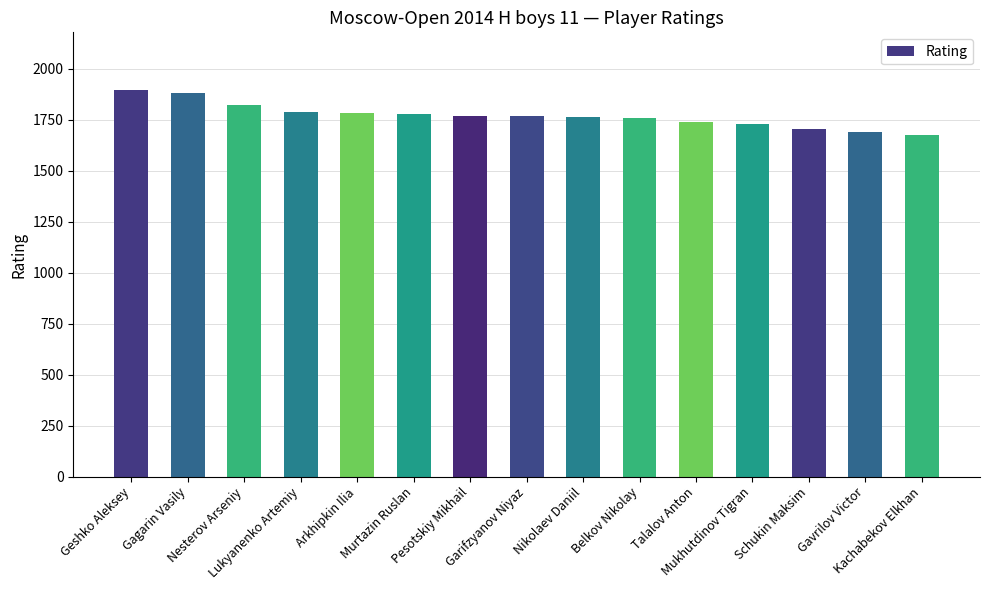

What is the minimum value shown in the chart?

1677